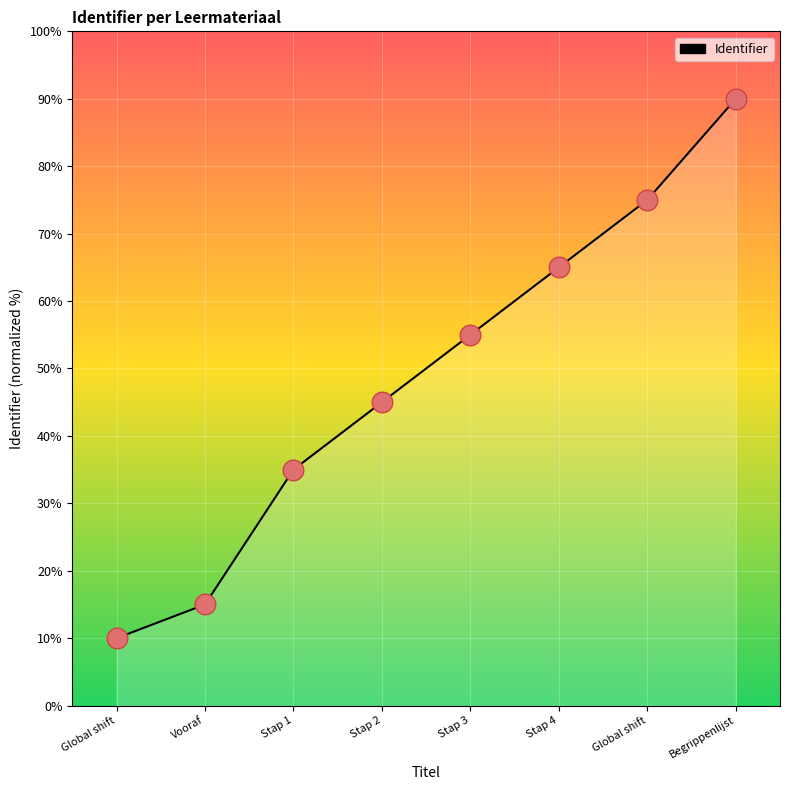

Between Begrippenlijst and Global shift, which is larger?

Begrippenlijst